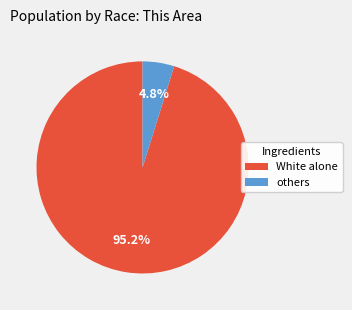

Which category has the biggest portion of the pie?

White alone